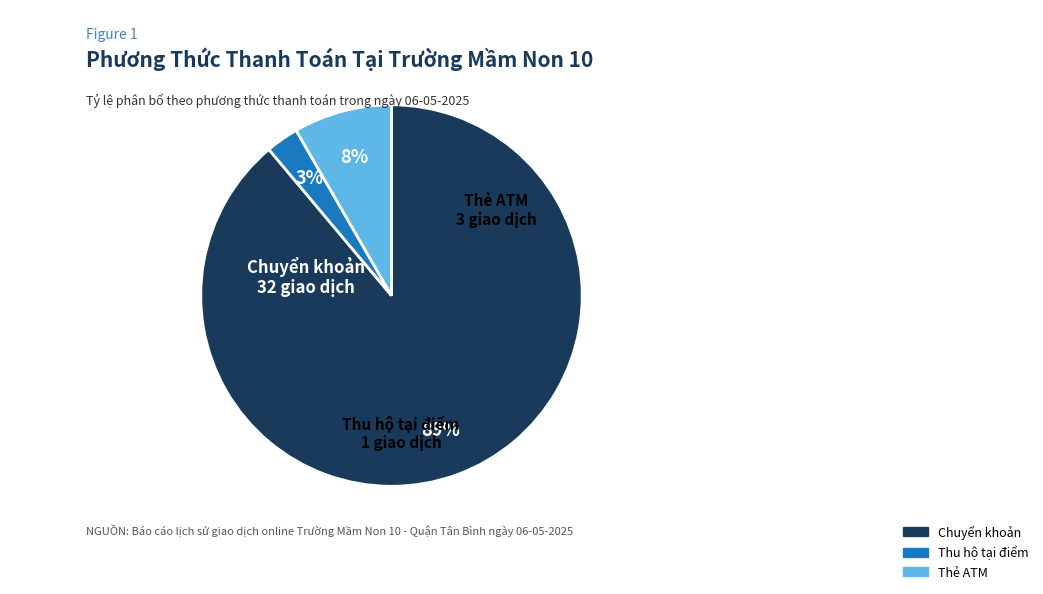

To the nearest percent, what is the combined percentage of Chuyển khoản and Thu hộ tại điểm?

92%